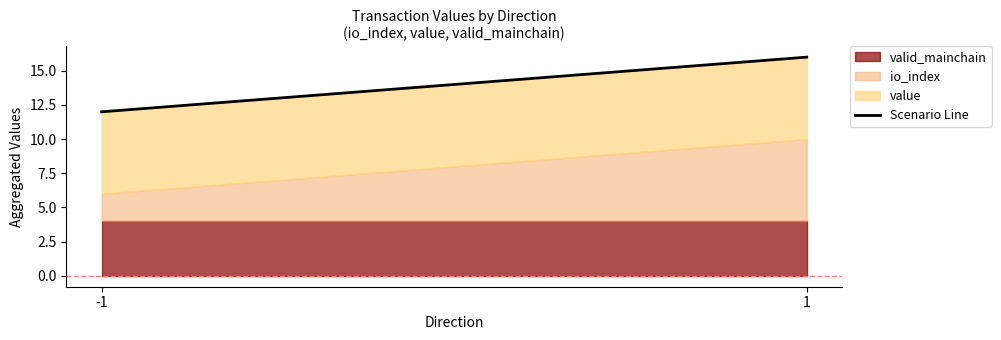

What is the greatest value displayed?

16.0